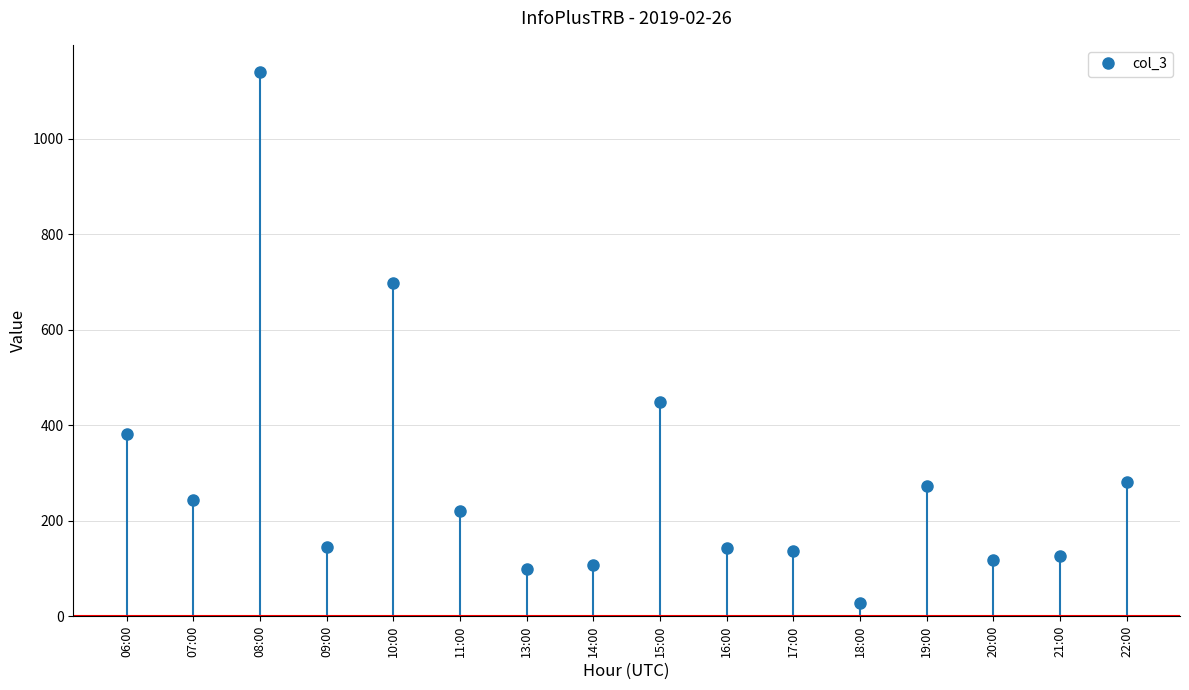

True or false: the data shows 136 at 17:00.

True